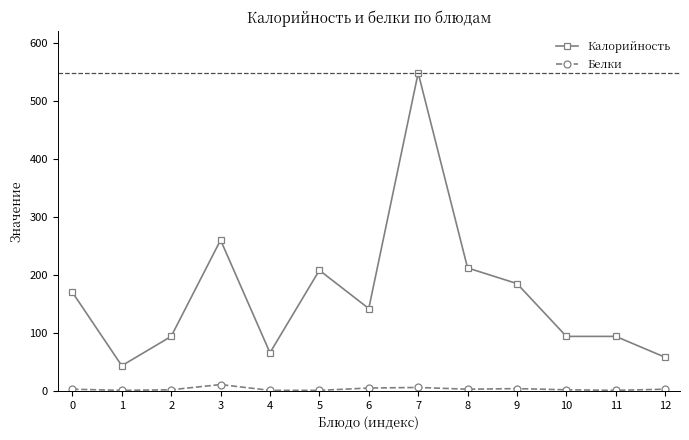

Is the value of Калорийность at 5 greater than the value of Белки at 6?

Yes